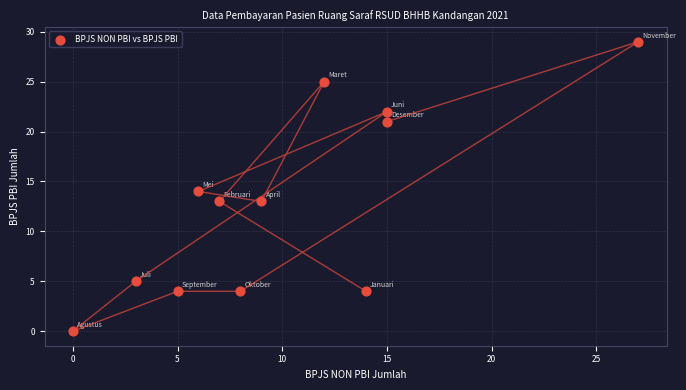

What is the range of X values (max minus min)?

27